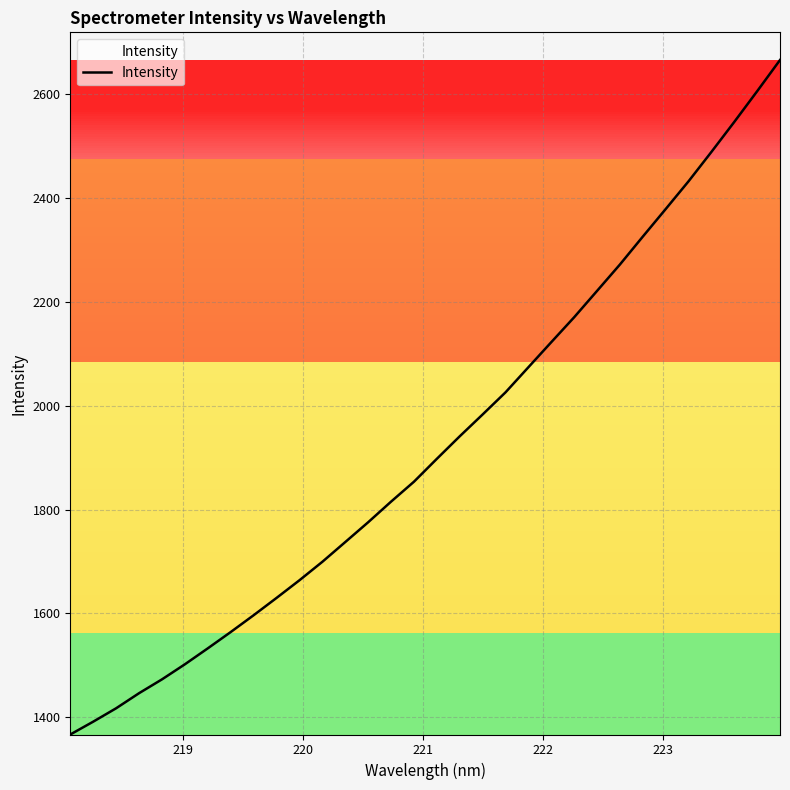

What is the difference between the maximum and minimum values?

1299.0